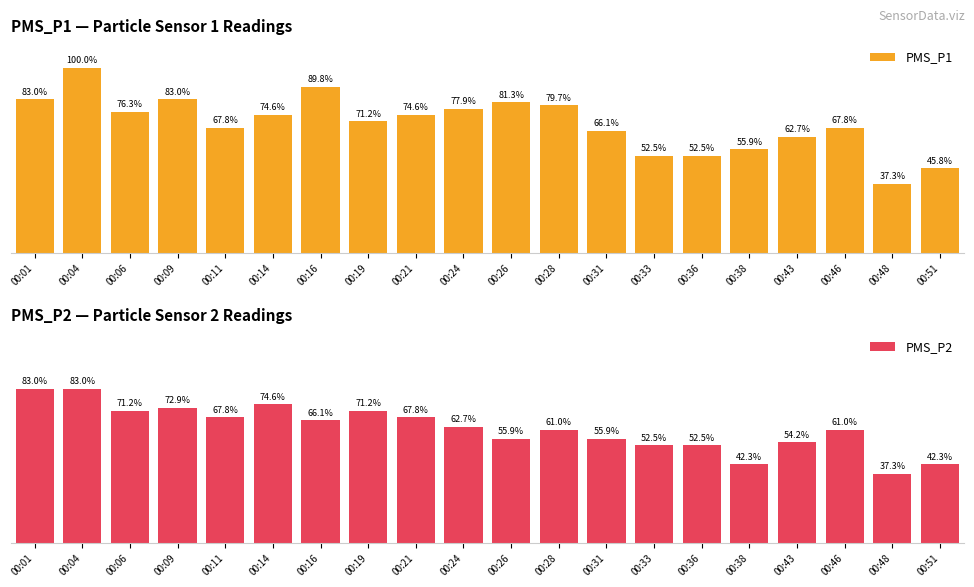

At how many categories does at least one series exceed 79?

6